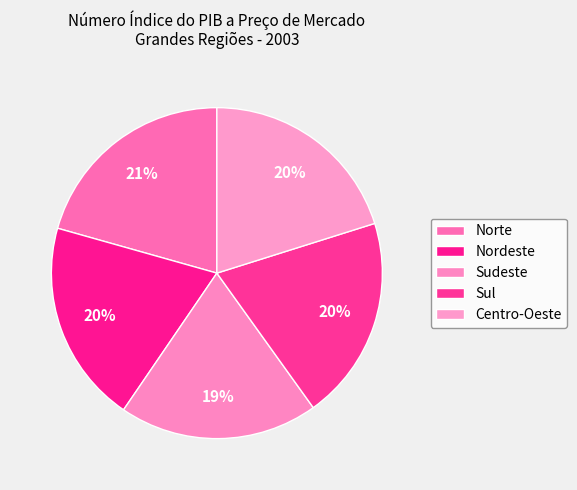

How many slices are in this pie chart?

5